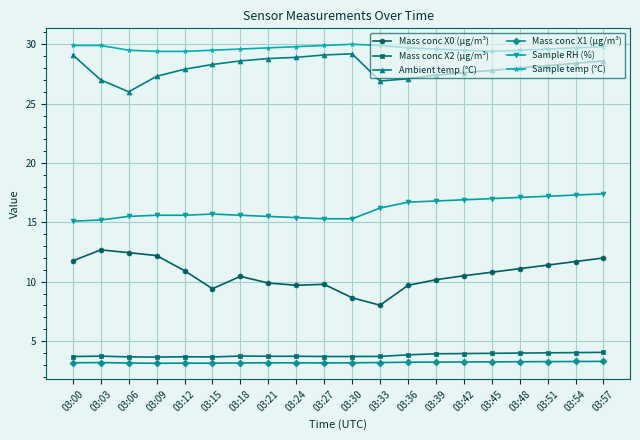

What are all the series names shown in the legend?

Mass conc X0 (μg/m³), Mass conc X2 (μg/m³), Ambient temp (°C), Mass conc X1 (μg/m³), Sample RH (%), Sample temp (°C)